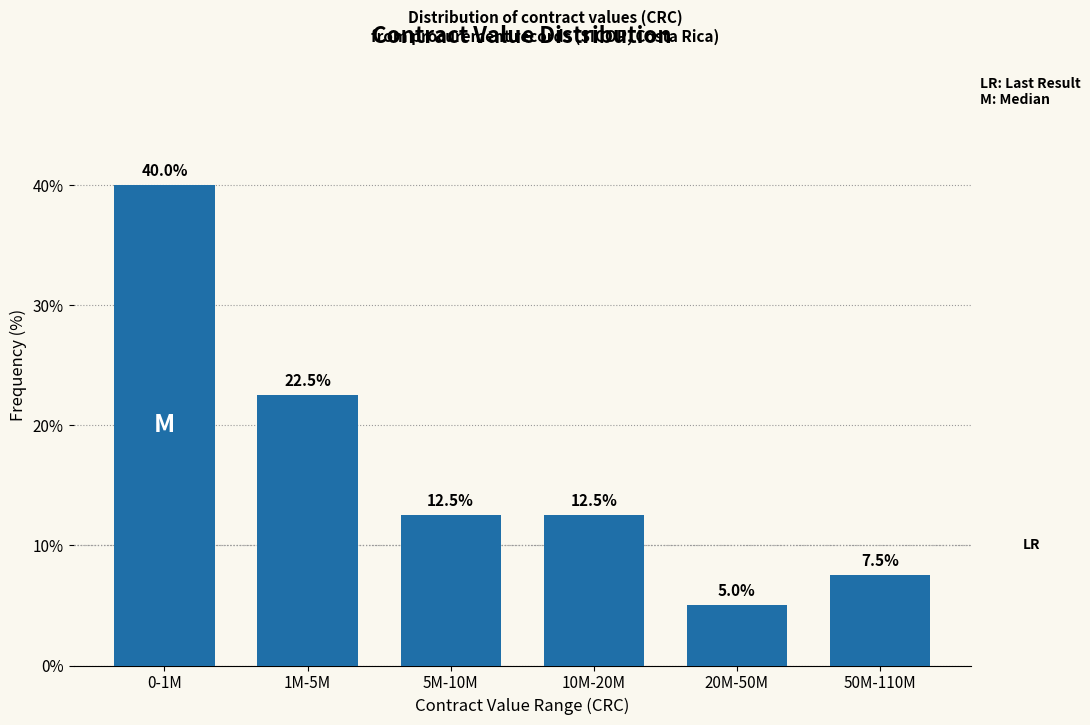

Reading left to right, extract all data points from this chart.

40.0	22.5	12.5	12.5	5.0	7.5